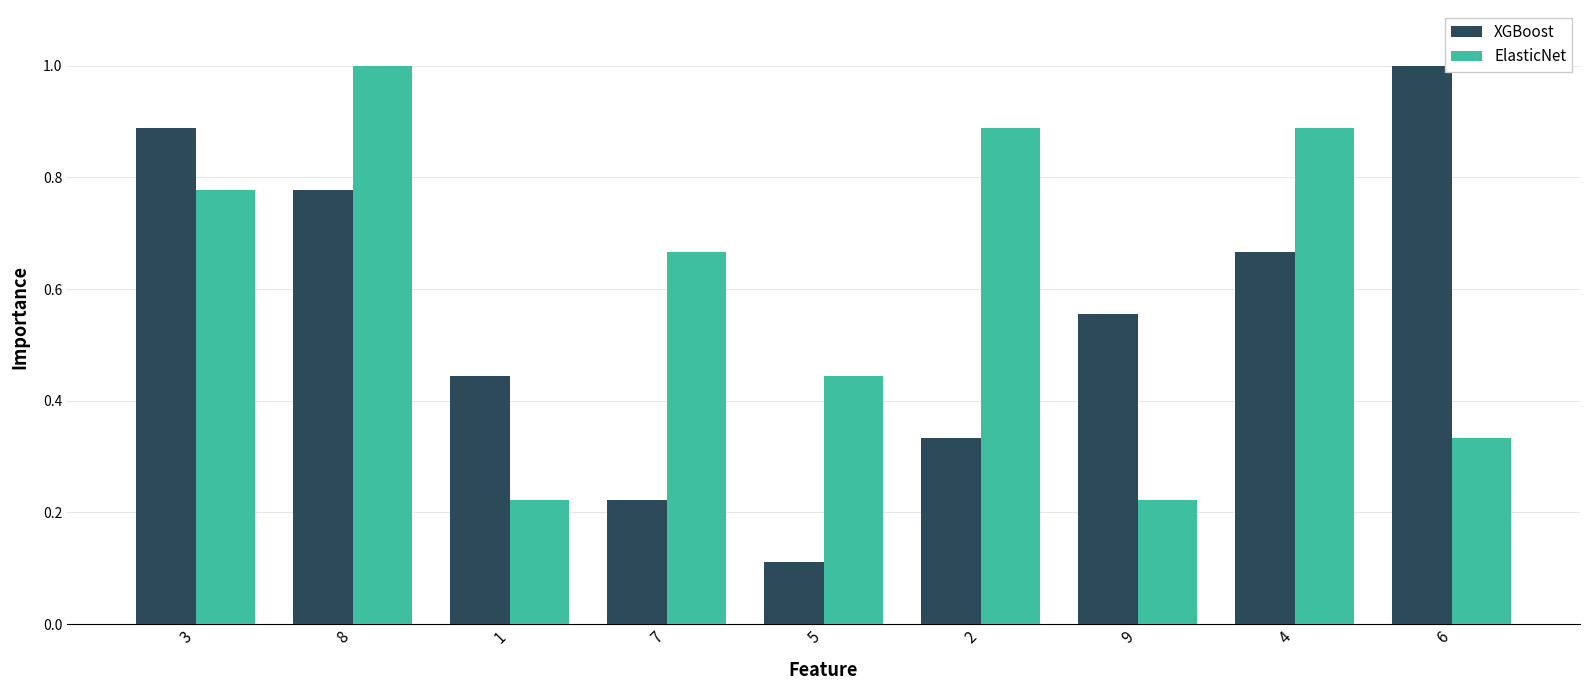

Rank the series by their average value, from highest to lowest.

ElasticNet, XGBoost